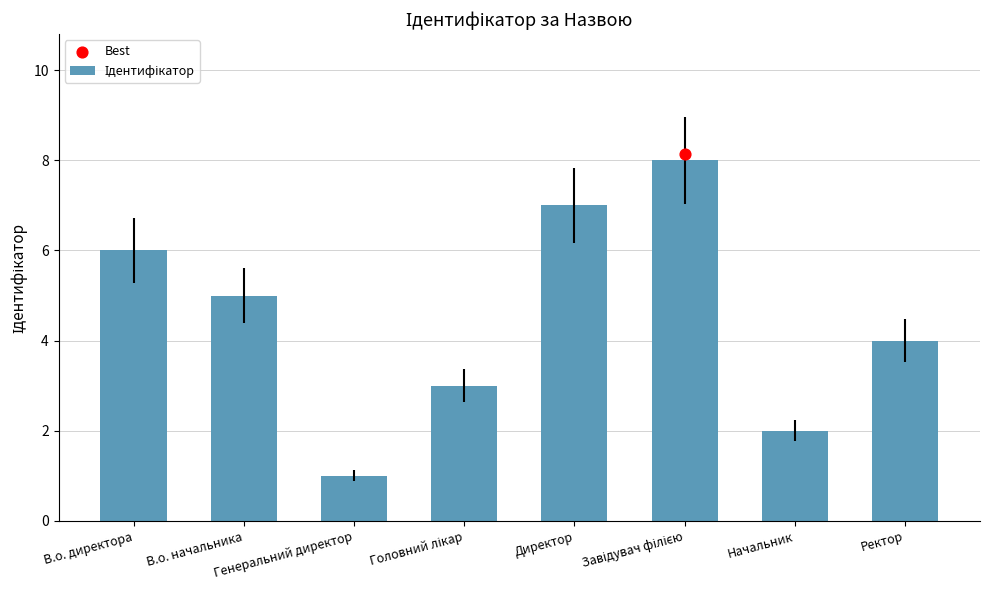

Between Ректор and В.о. начальника, which is larger?

В.о. начальника